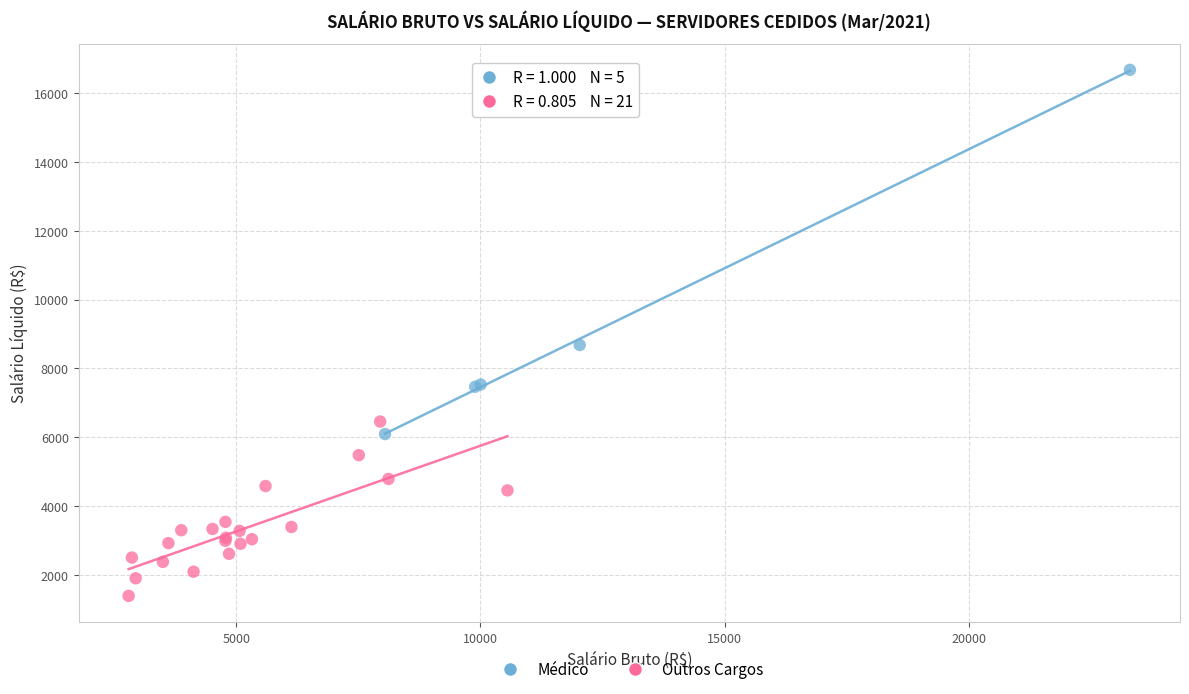

Which series contains the lowest Y value?

Outros Cargos